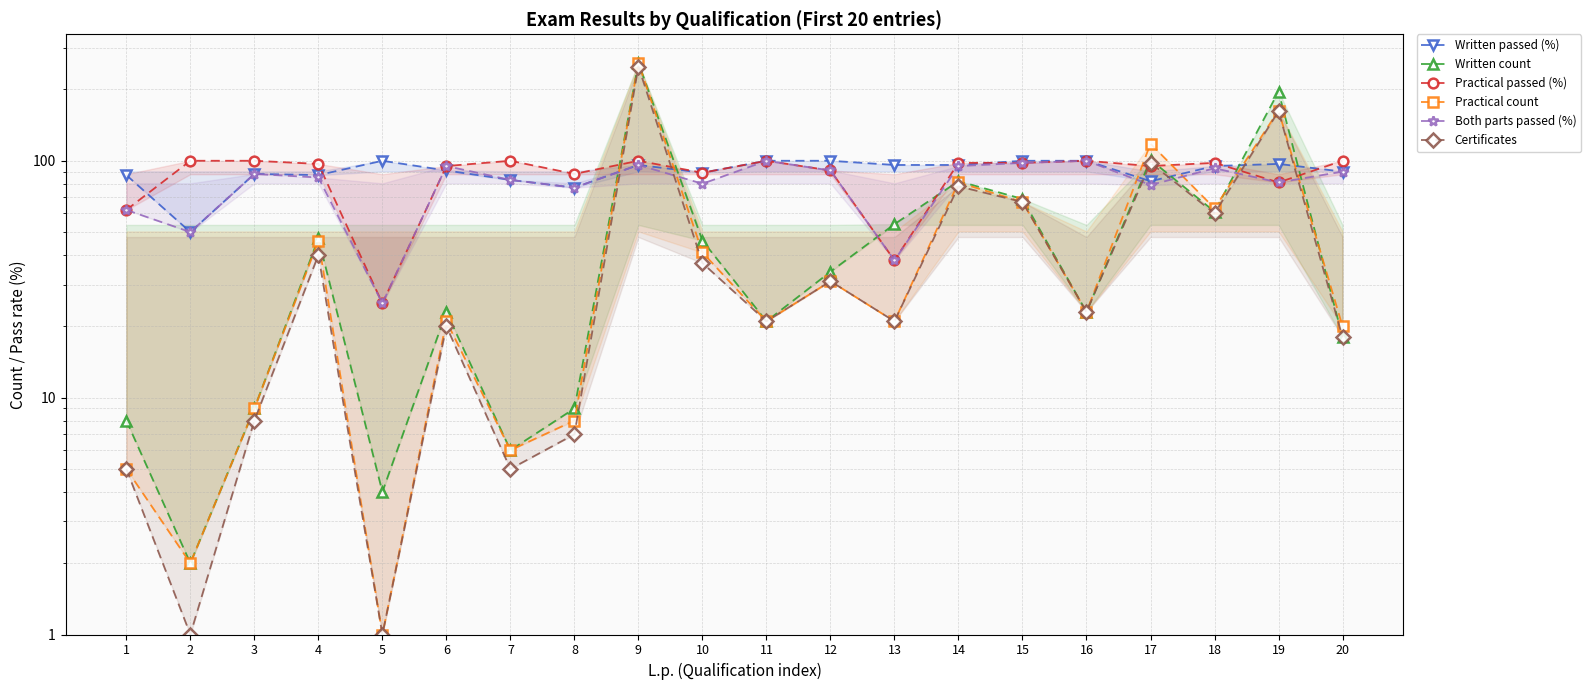

Reading left to right, extract all data points from this chart.

Written passed (%): 1=87	2=50	3=88	4=87	5=100	6=91	7=83	8=77	9=96	10=89	11=100	12=100	13=96	14=96	15=100	16=100	17=82	18=95	19=97	20=90
Written count: 1=8	2=2	3=9	4=47	5=4	6=23	7=6	8=9	9=259	10=46	11=21	12=34	13=54	14=82	15=69	16=23	17=101	18=61	19=196	20=18
Practical passed (%): 1=62	2=100	3=100	4=97	5=25	6=95	7=100	8=88	9=100	10=89	11=100	12=91	13=38	14=98	15=98	16=100	17=95	18=98	19=81	20=100
Practical count: 1=5	2=2	3=9	4=46	5=1	6=21	7=6	8=8	9=259	10=41	11=21	12=31	13=21	14=81	15=67	16=23	17=118	18=63	19=163	20=20
Both parts passed (%): 1=62	2=50	3=88	4=85	5=25	6=95	7=83	8=77	9=96	10=80	11=100	12=91	13=38	14=95	15=98	16=100	17=79	18=93	19=81	20=90
Certificates: 1=5	2=1	3=8	4=40	5=1	6=20	7=5	8=7	9=250	10=37	11=21	12=31	13=21	14=78	15=67	16=23	17=98	18=60	19=162	20=18